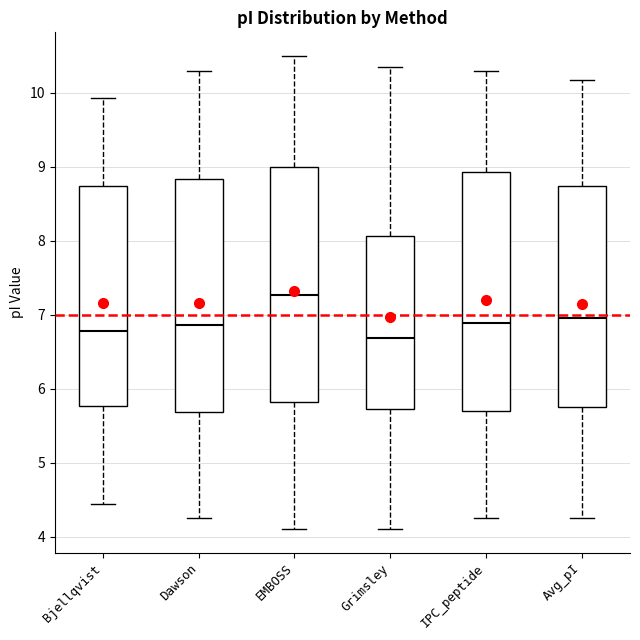

Where does the upper whisker of the box for EMBOSS end on the y-axis? The values are not printed on the chart, so give them approximately, as read against the axis.

10.5